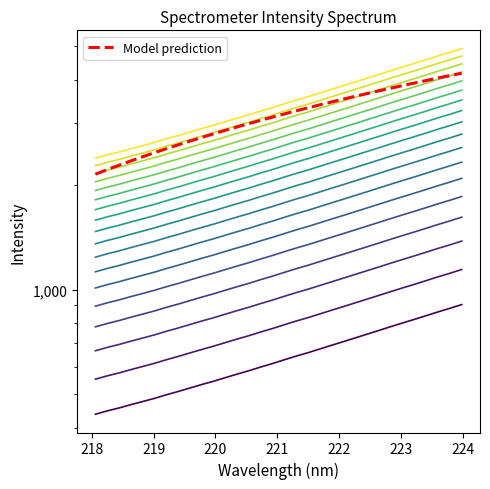

At which label does the data first exceed 3252?

221.1174